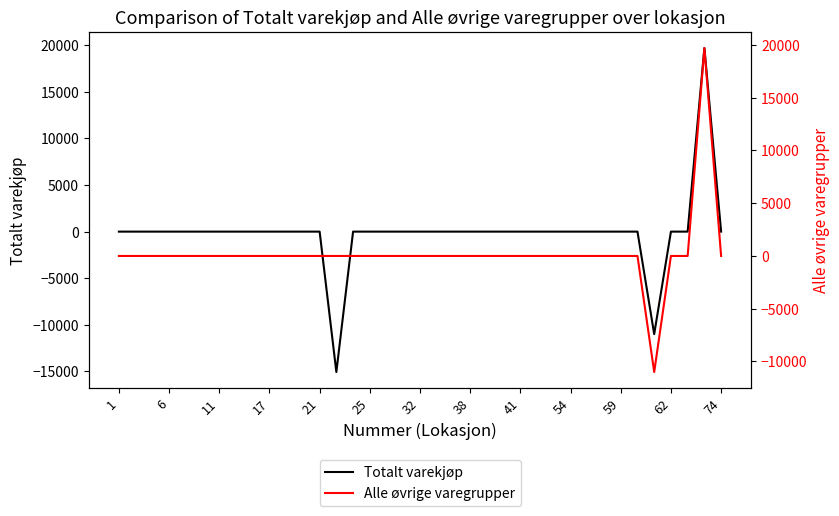

Reading left to right, extract all data points from this chart.

Totalt varekjøp: 0.0	0.0	0.0	0.0	0.0	0.0	0.0	0.0	0.0	0.0	0.0	0.0	0.0	-15070.0	0.0	0.0	0.0	0.0	0.0	0.0	0.0	0.0	0.0	0.0	0.0	0.0	0.0	0.0	0.0	0.0	0.0	0.0	-11000.0	0.0	0.0	19709.2	0.0
Alle øvrige varegrupper: 0.0	0.0	0.0	0.0	0.0	0.0	0.0	0.0	0.0	0.0	0.0	0.0	0.0	0.0	0.0	0.0	0.0	0.0	0.0	0.0	0.0	0.0	0.0	0.0	0.0	0.0	0.0	0.0	0.0	0.0	0.0	0.0	-11000.0	0.0	0.0	19709.2	0.0